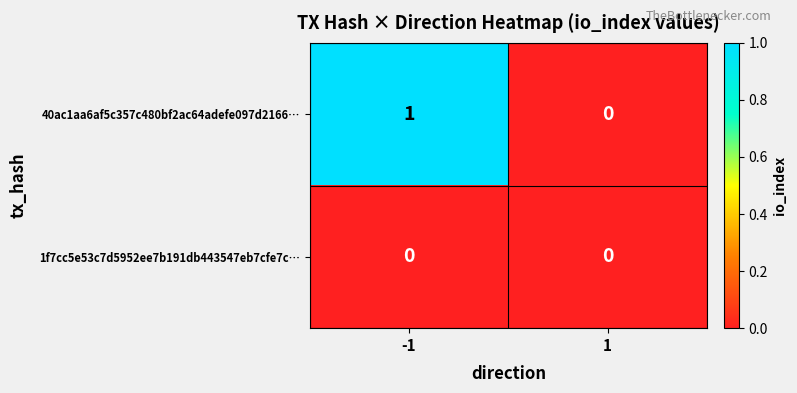

List the series in order of their overall mean, highest first.

40ac1aa6af5c357c480bf2ac64adefe097d2166…, 1f7cc5e53c7d5952ee7b191db443547eb7cfe7c…